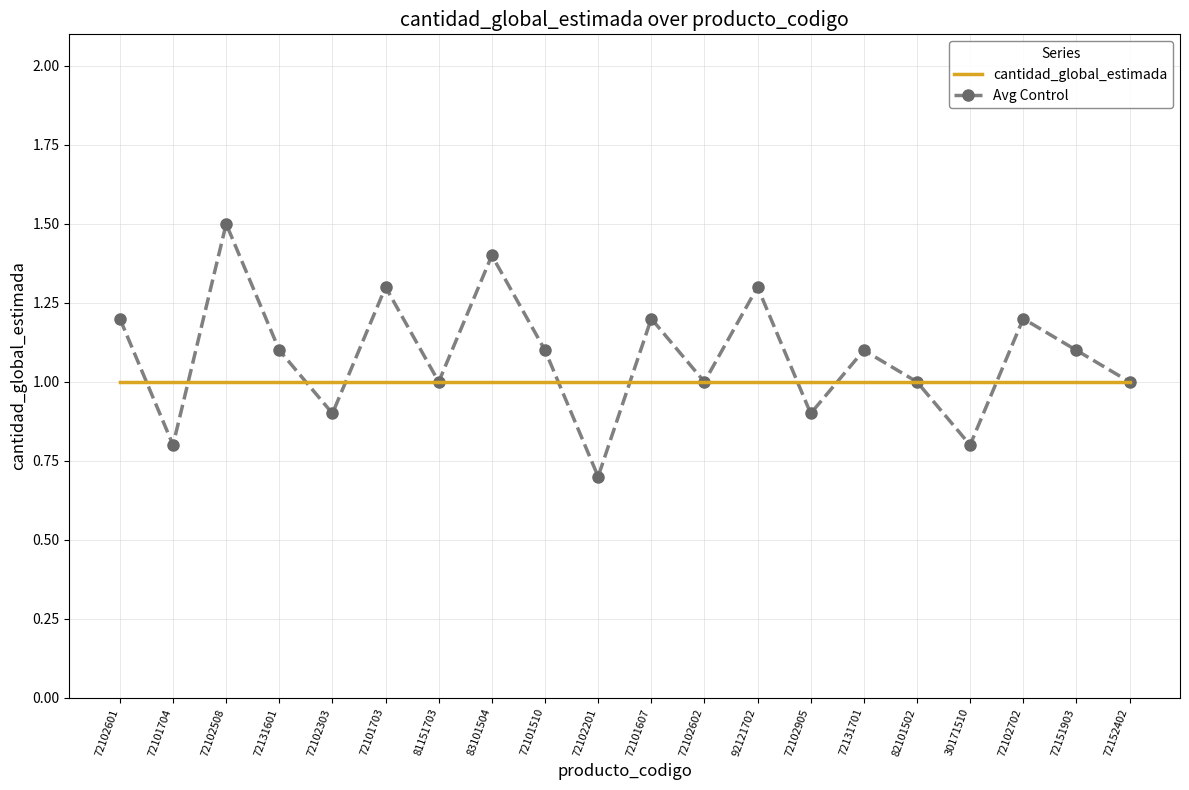

Which category has the lowest value across all series?

72102201